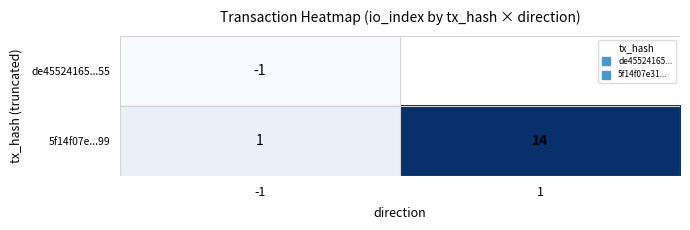

Is the value of 5f14f07e...99 at 1 greater than the value of de45524165...55 at -1?

Yes